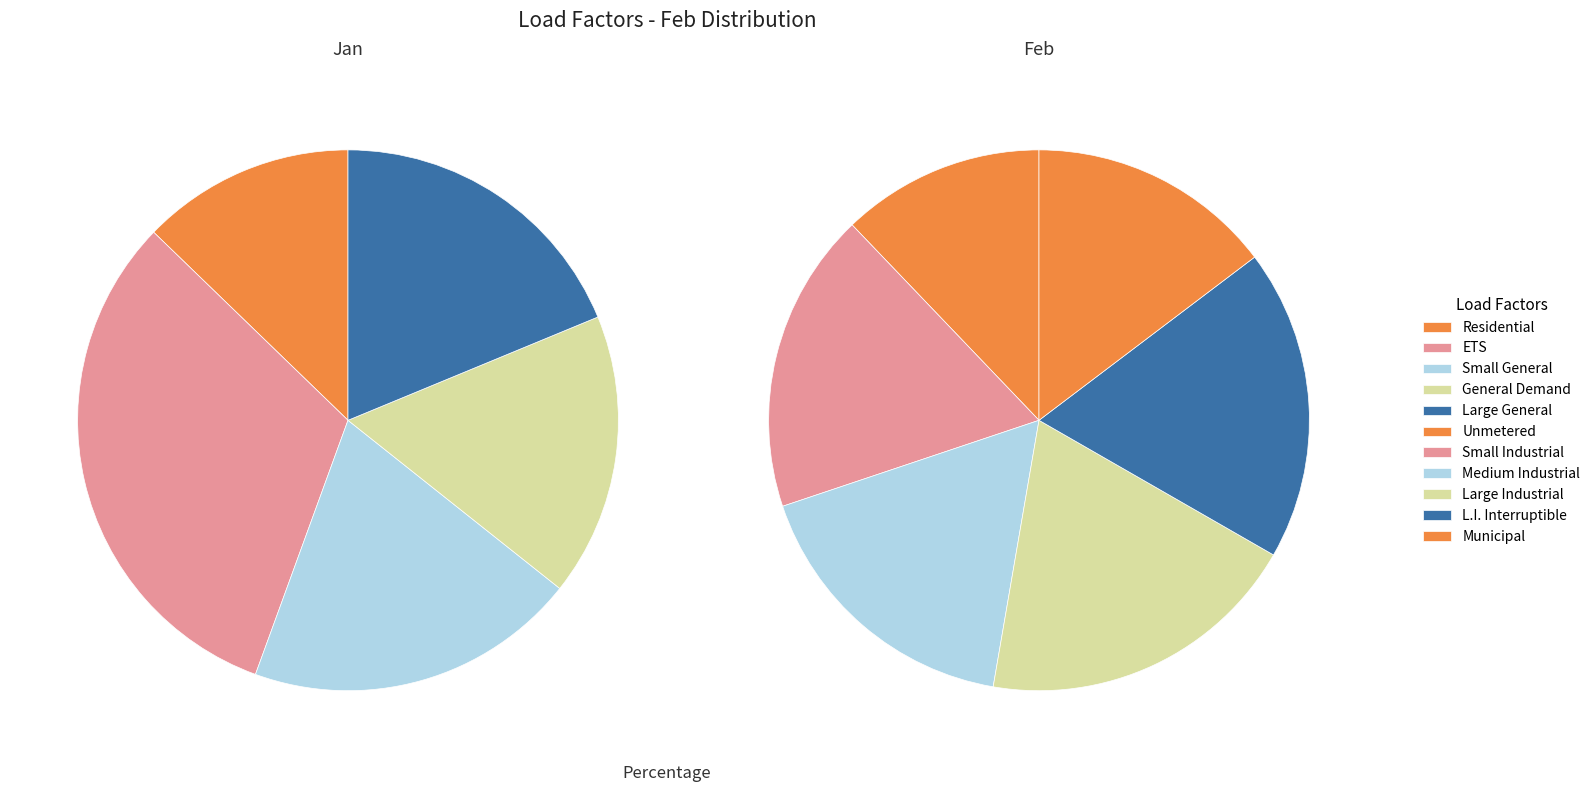

Combined, do Residential and Small Industrial account for over 50%?

No